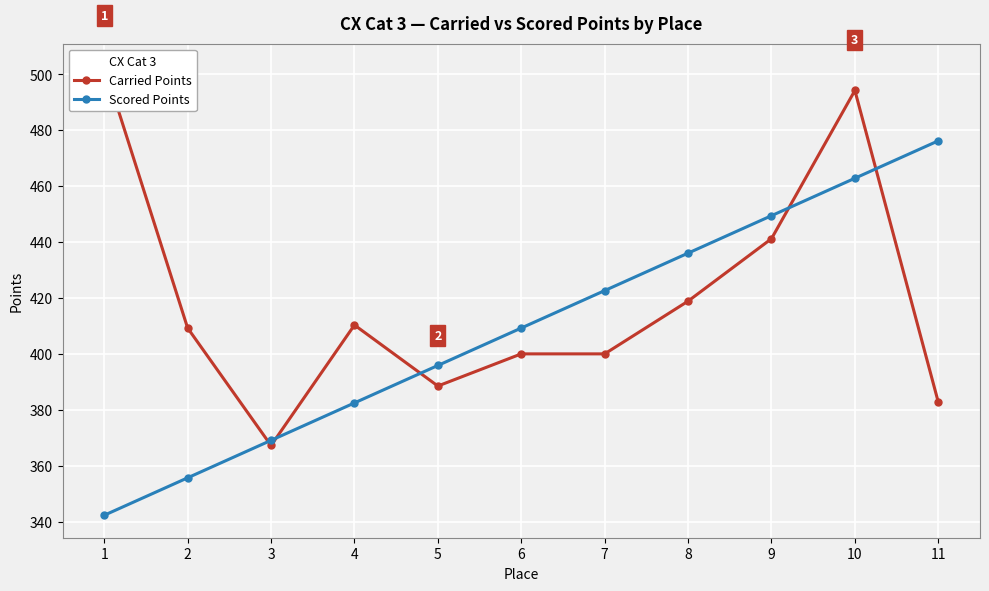

What is the maximum value shown in the chart?

502.9